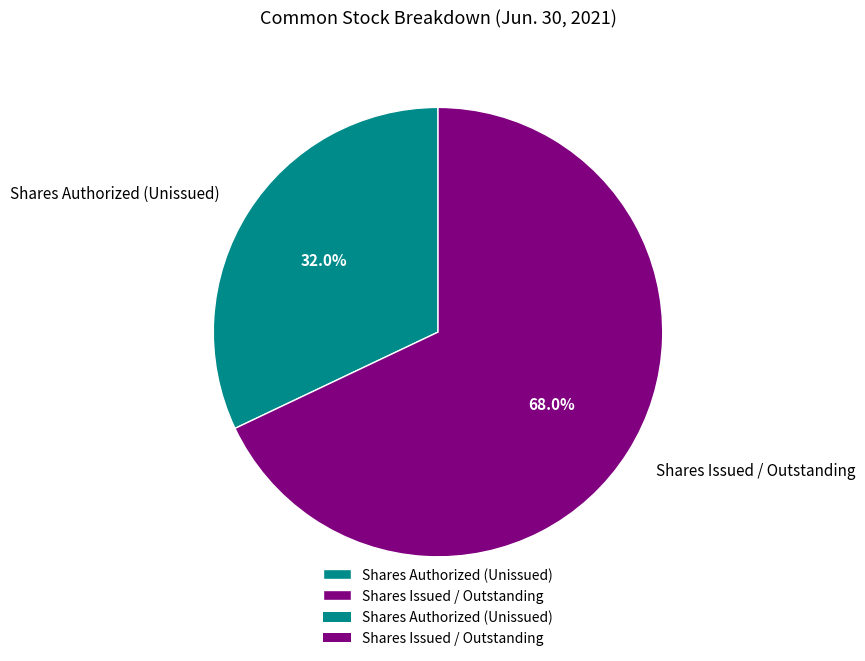

Count the number of slices in the pie.

2